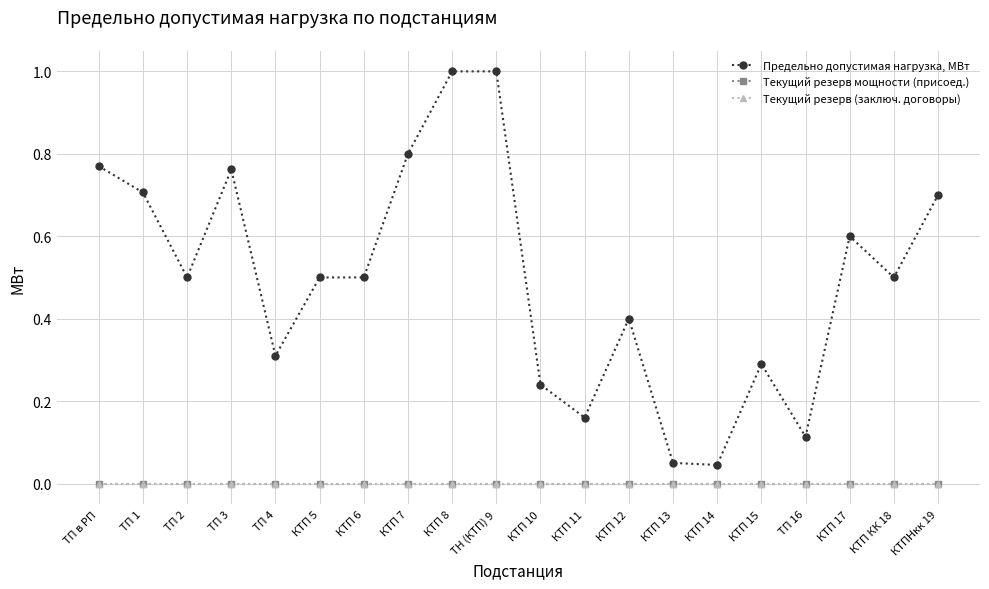

What is the value of the Предельно допустимая нагрузка, МВт point at the 3rd from the left?

0.5